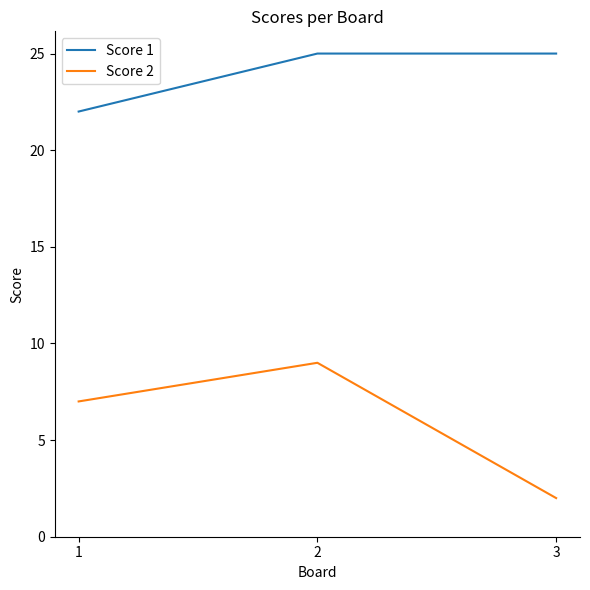

True or false: Score 1 has a value of 22 at 1.

True